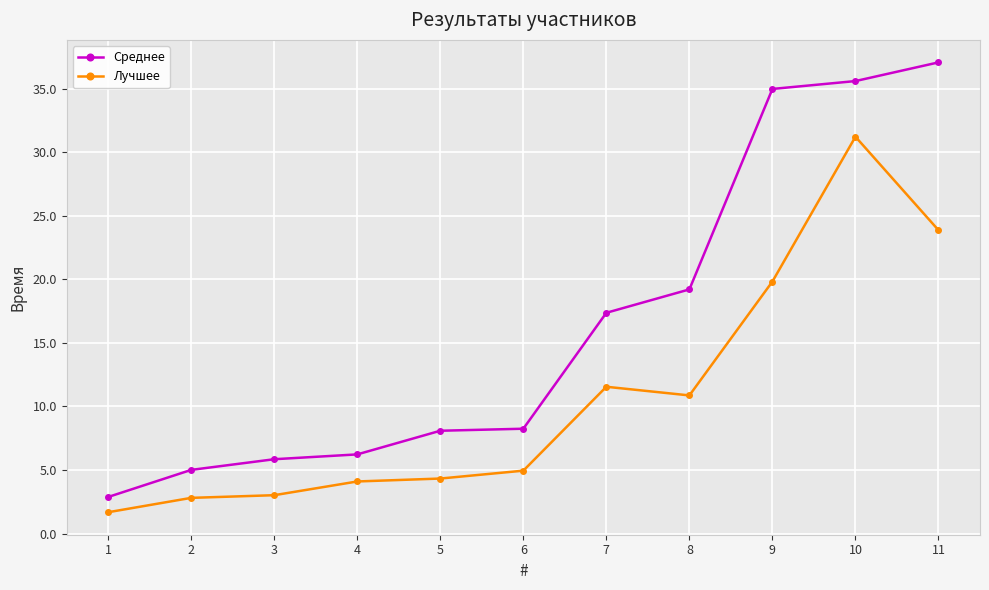

Which label corresponds to the largest value in the chart?

11